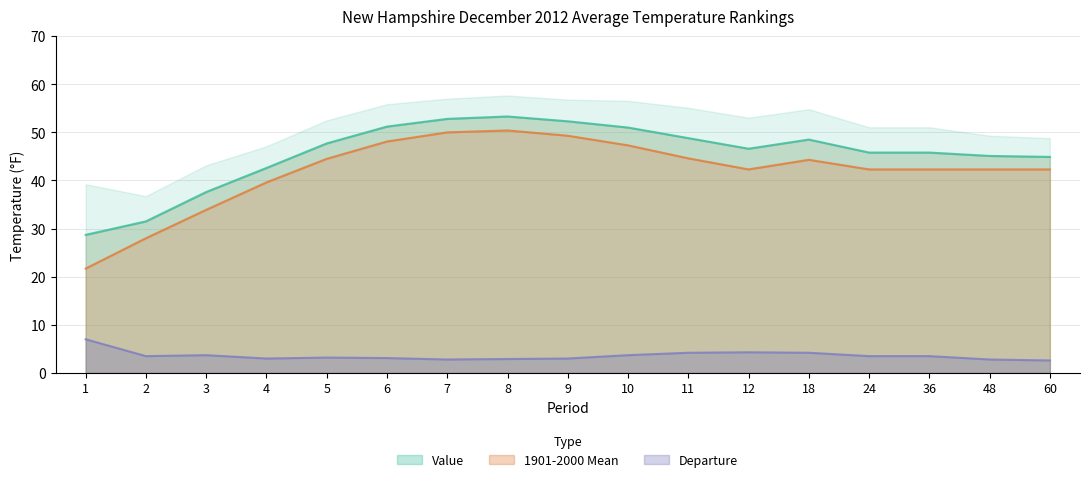

True or false: 1901-2000 Mean has a value of 47.3 at 10.

True